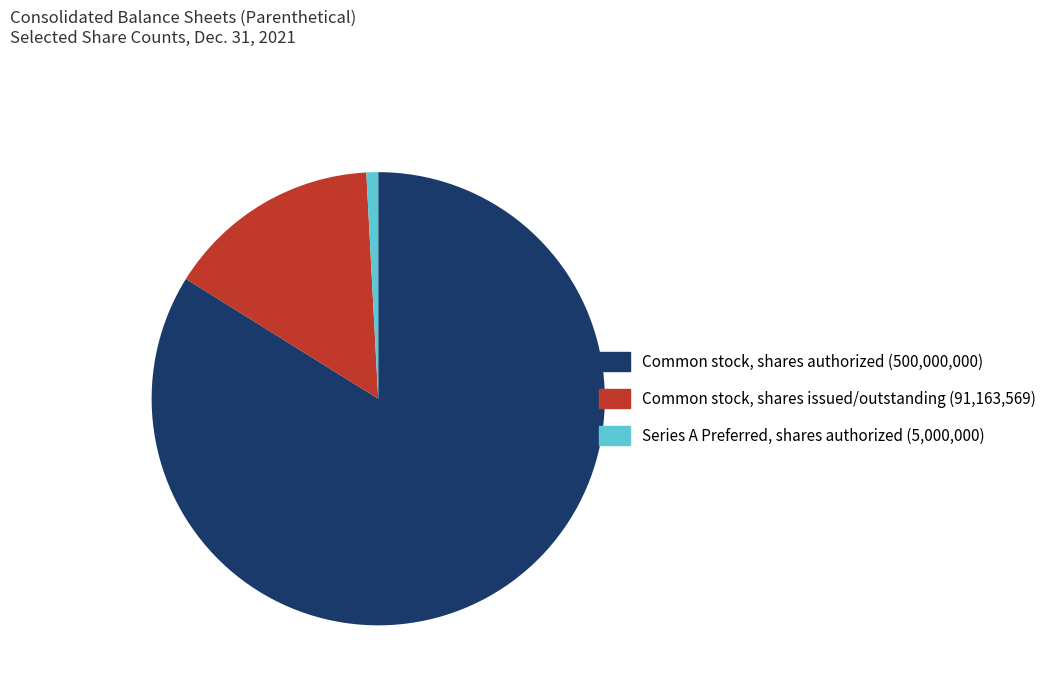

Combined, do Series A Preferred, shares authorized and Common stock, shares issued/outstanding account for over 50%?

No